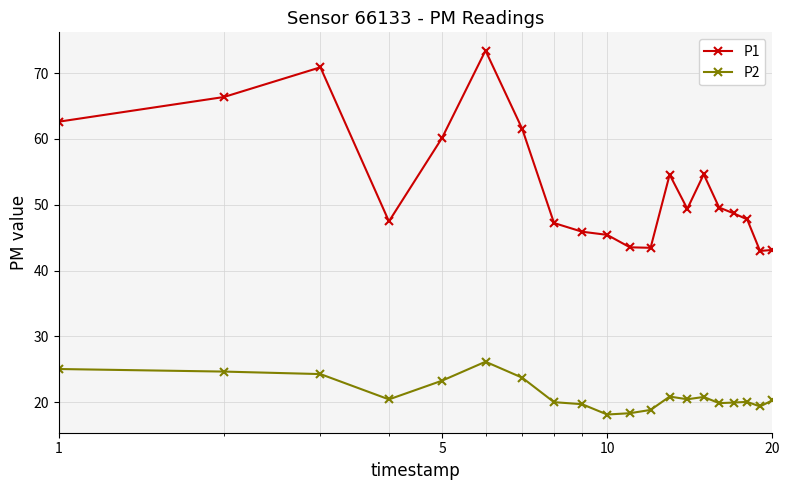

Which series has the largest total across all categories?

P1